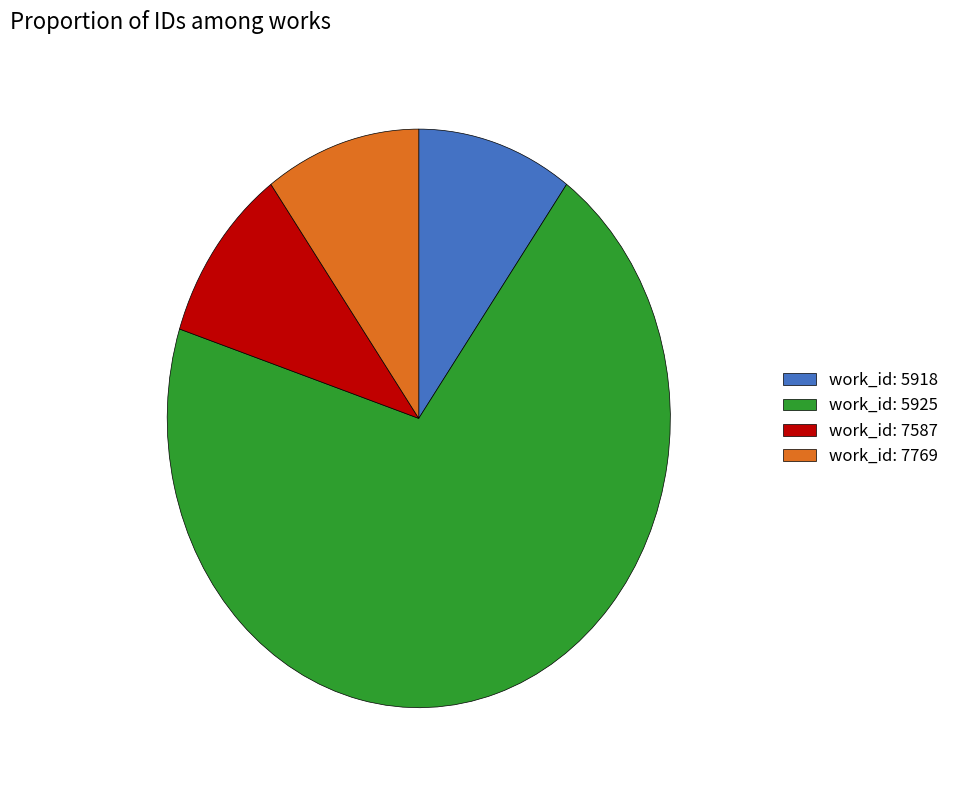

Approximately how many times larger is the value at work_id: 7769 compared to work_id: 5918?

1.0